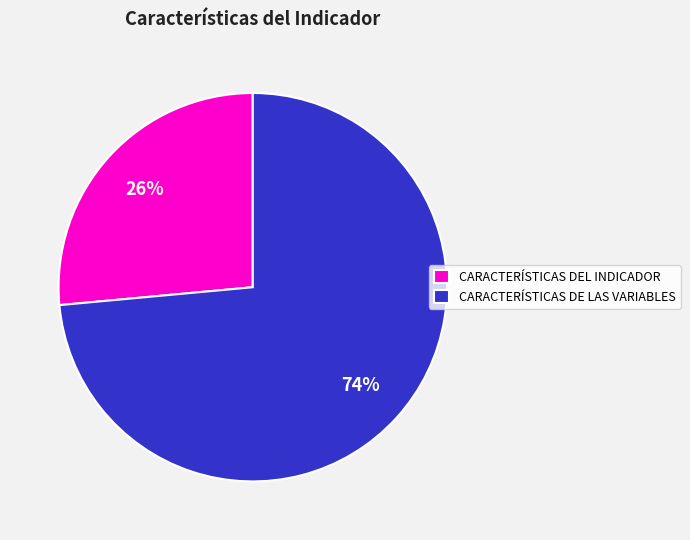

To the nearest percent, what percentage of the pie is CARACTERÍSTICAS DE LAS VARIABLES?

74%